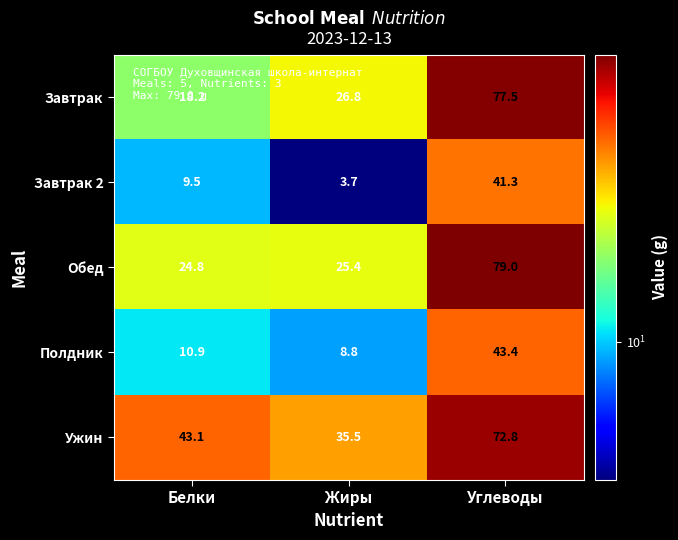

Which category has the highest value across all series?

Углеводы